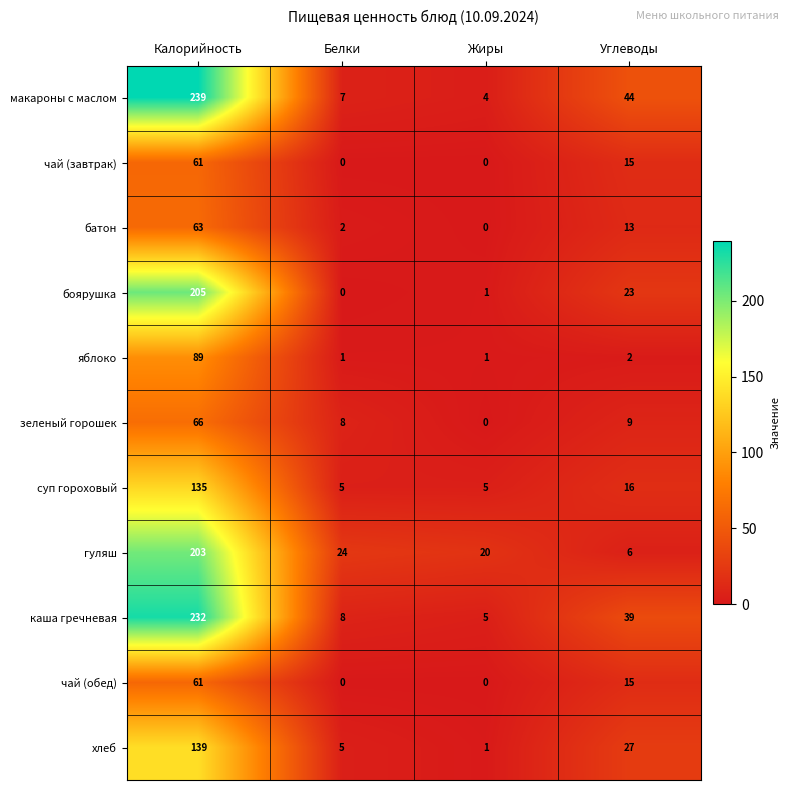

Count the number of data series in this chart.

11